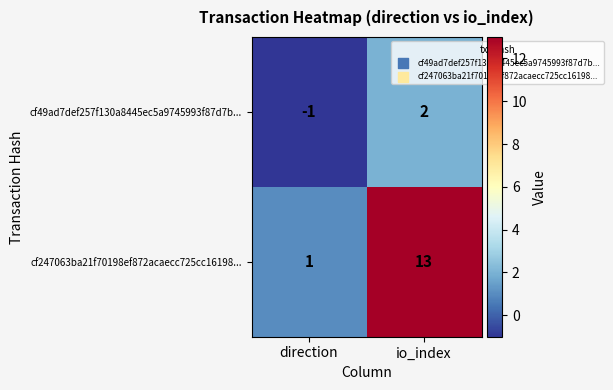

True or false: cf49ad7def257f130a8445ec5a9745993f87d7b... has a value of 3 at io_index.

False